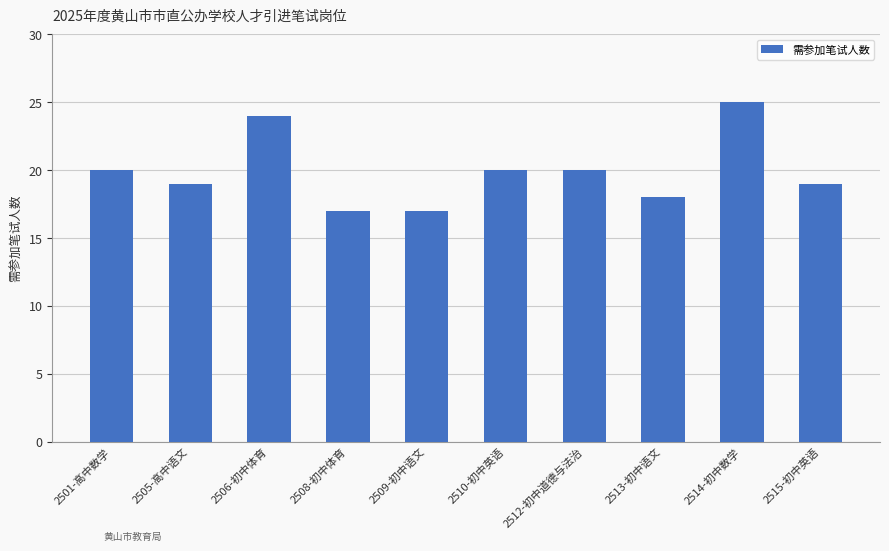

What is the sum of the values at 2506-初中体育 and 2514-初中数学?

49